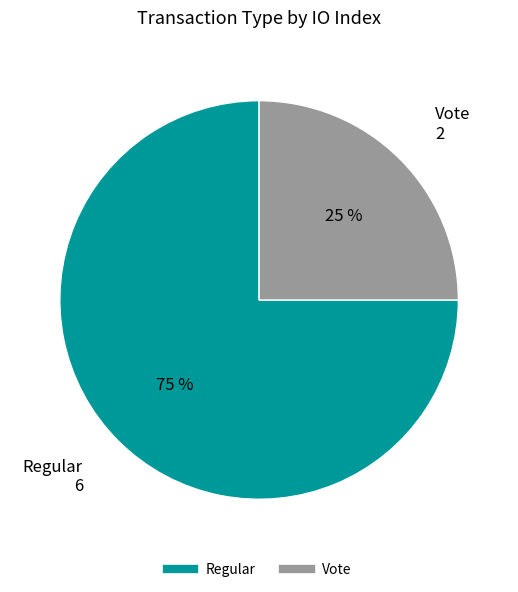

Combined, do Regular and Vote account for over 50%?

Yes